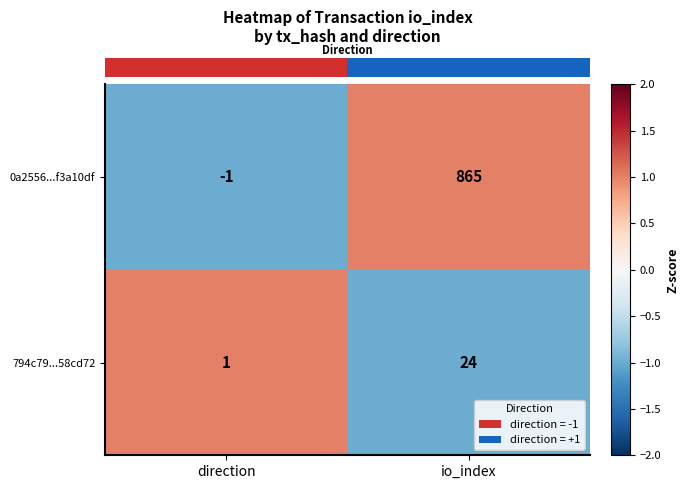

Which series has the widest spread of values?

0a2556...f3a10df